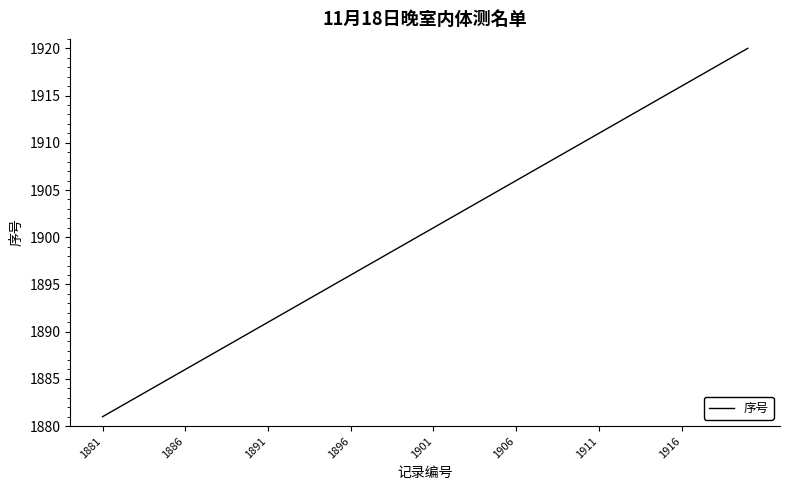

What is the difference between the maximum and minimum values?

39